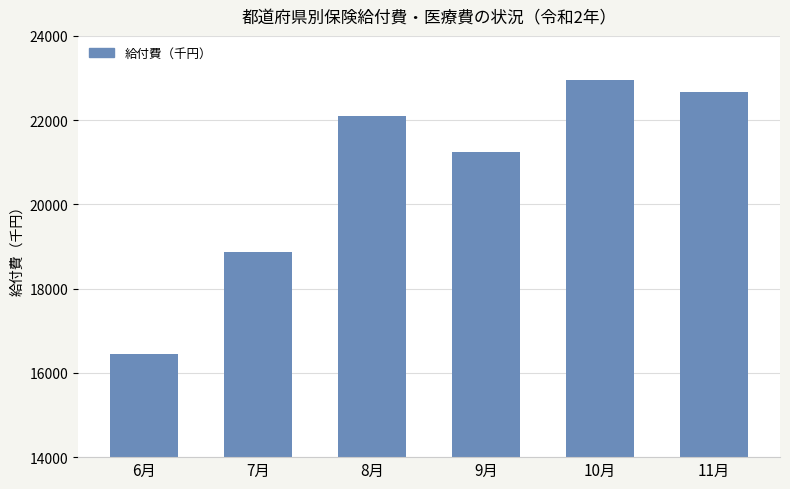

Which label corresponds to the smallest value in the chart?

6月